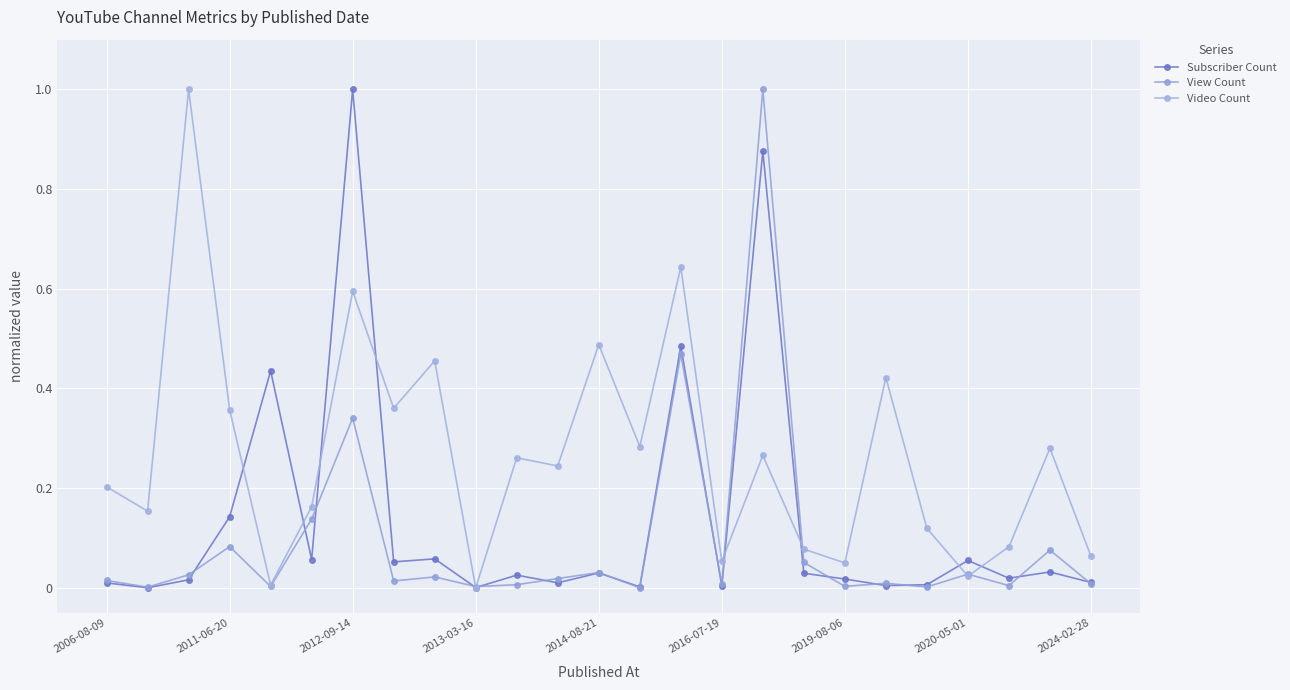

Count the number of categories in the chart.

25